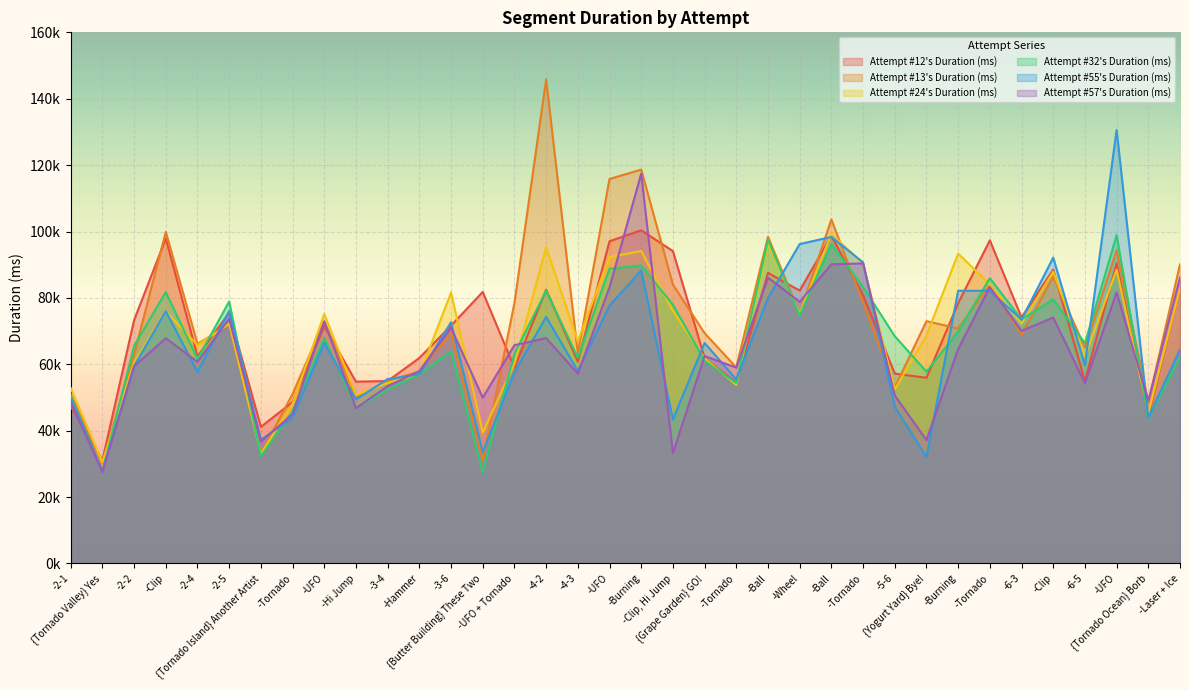

At which category is the sum across all series the highest?

-Burning